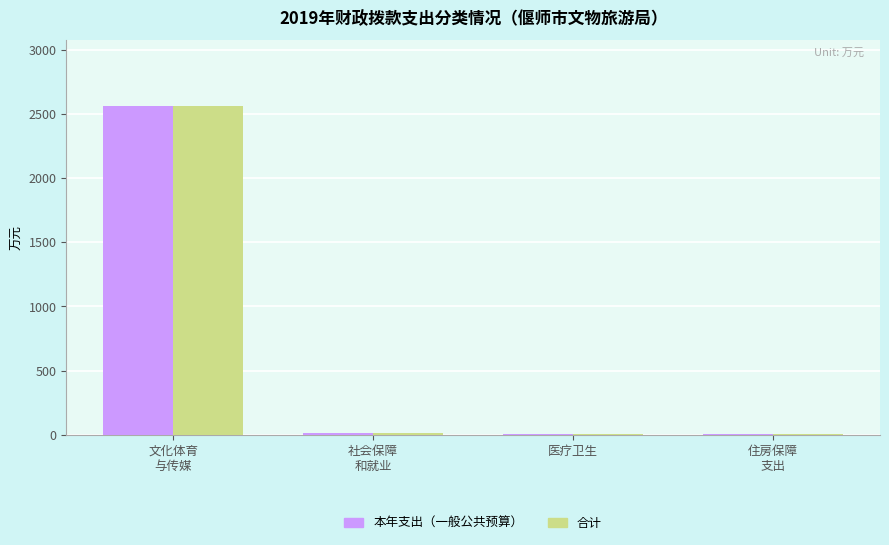

What is the greatest value displayed?

2559.2